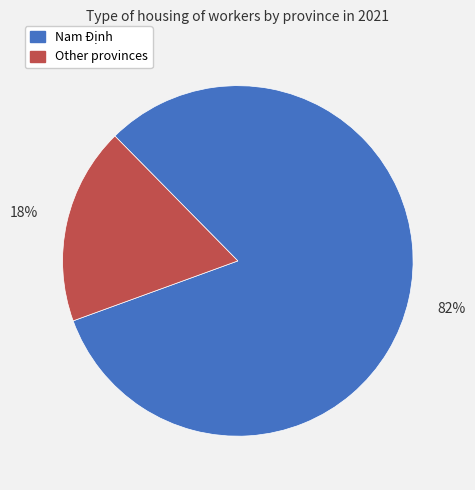

Is it true that Nam Định is 82% of the pie?

True